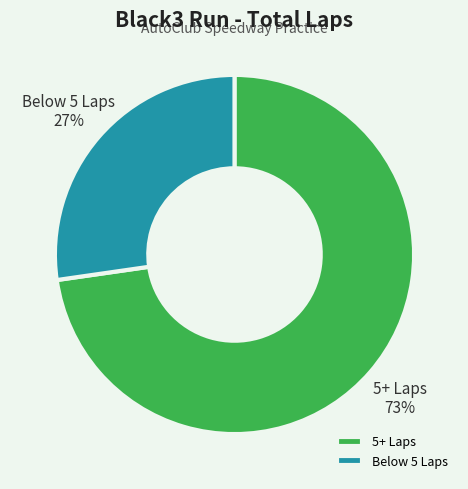

To the nearest percent, what percentage of the pie is 5+ Laps?

73%